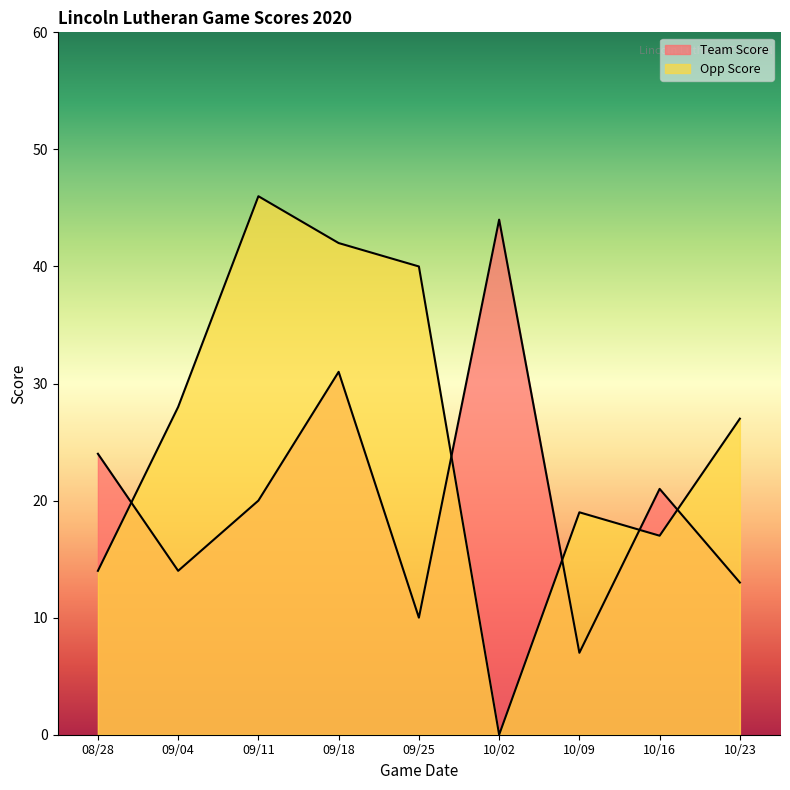

How many data points in Team Score are above 20?

4